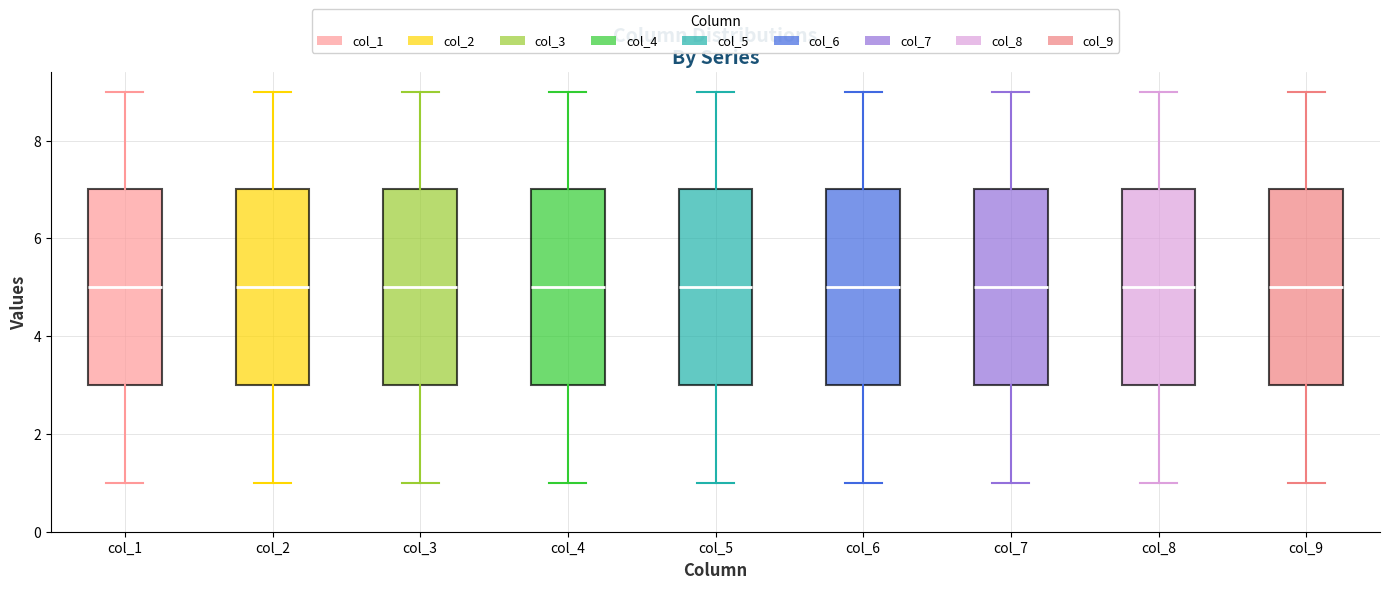

Where does the median line of the box for col_1 sit on the y-axis? The values are not printed on the chart, so give them approximately, as read against the axis.

5